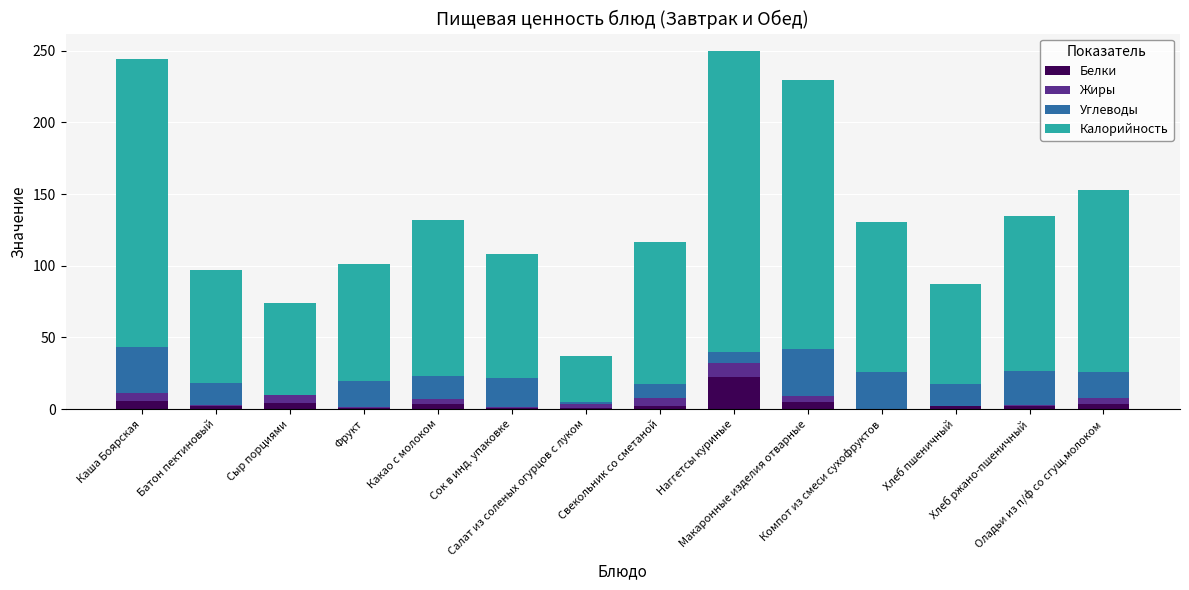

What is the highest value of the Белки series?

22.3